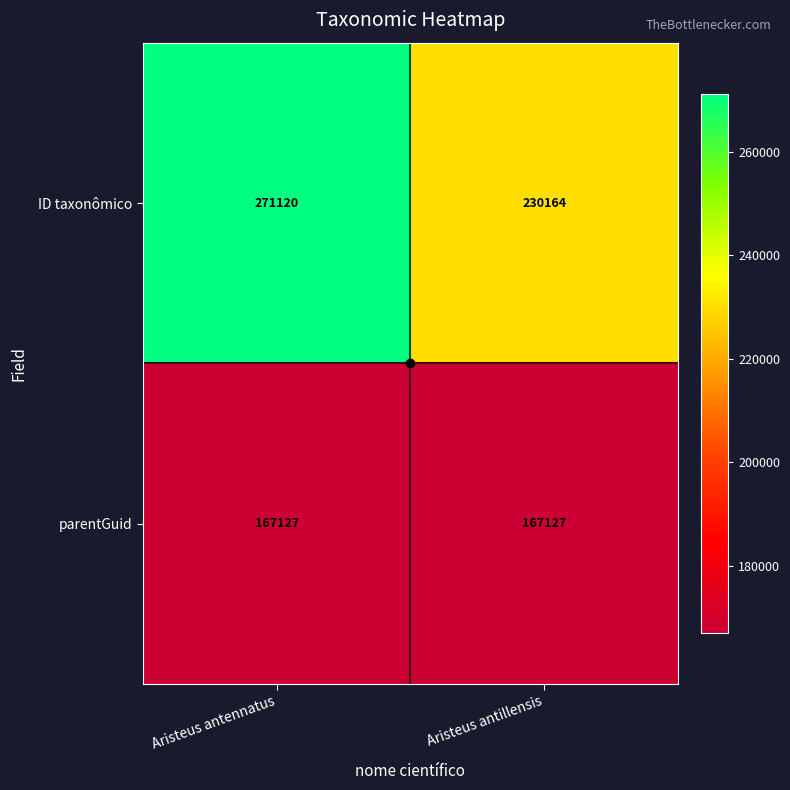

Rank the series by their average value, from lowest to highest.

parentGuid, ID taxonômico